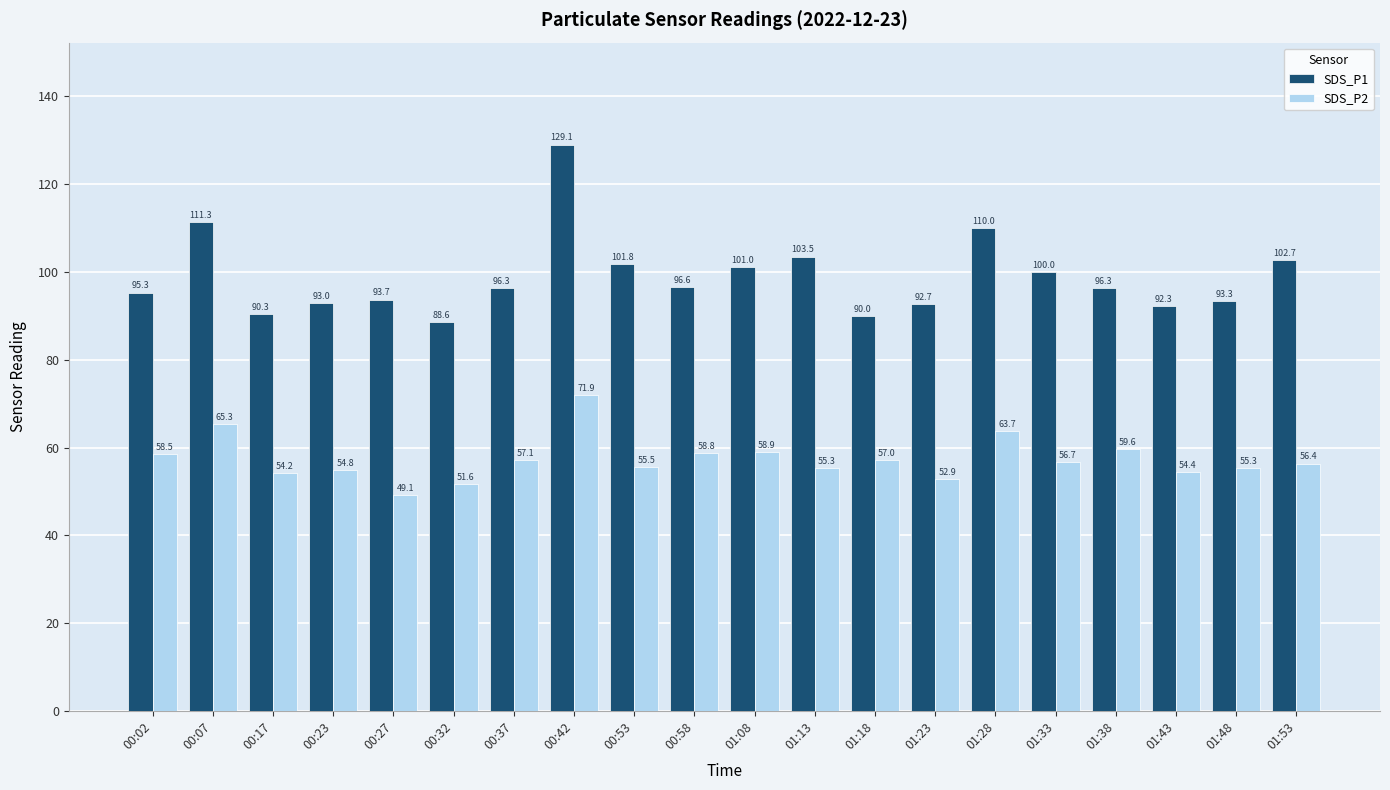

Are the bars grouped side by side (vs. stacked)?

Yes